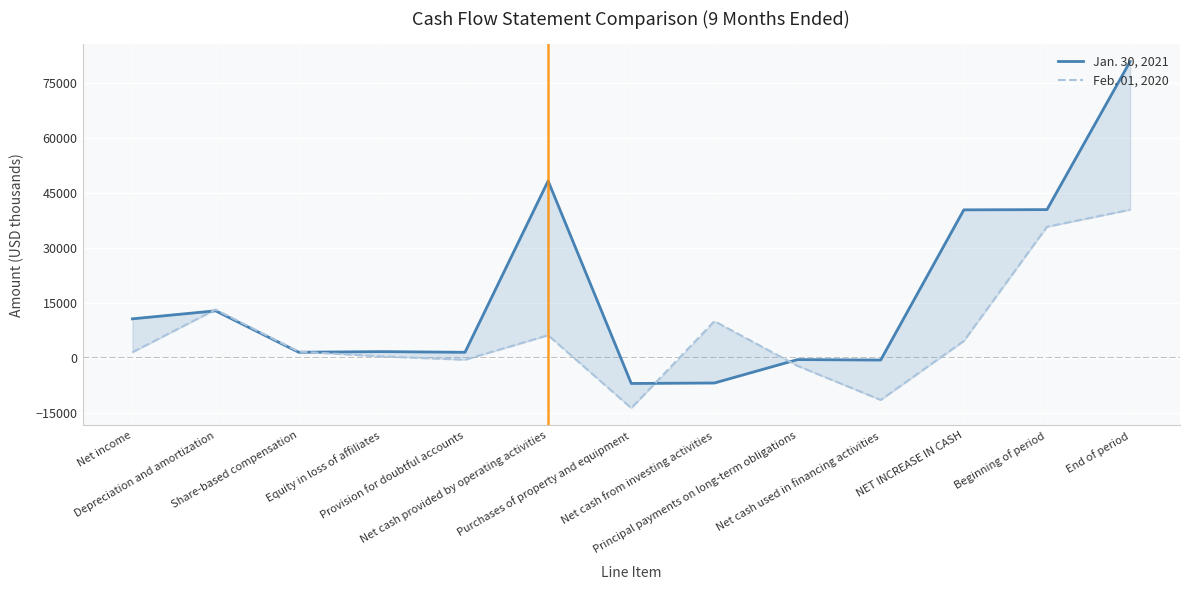

True or false: Feb. 01, 2020 and Jan. 30, 2021 intersect in this chart.

True